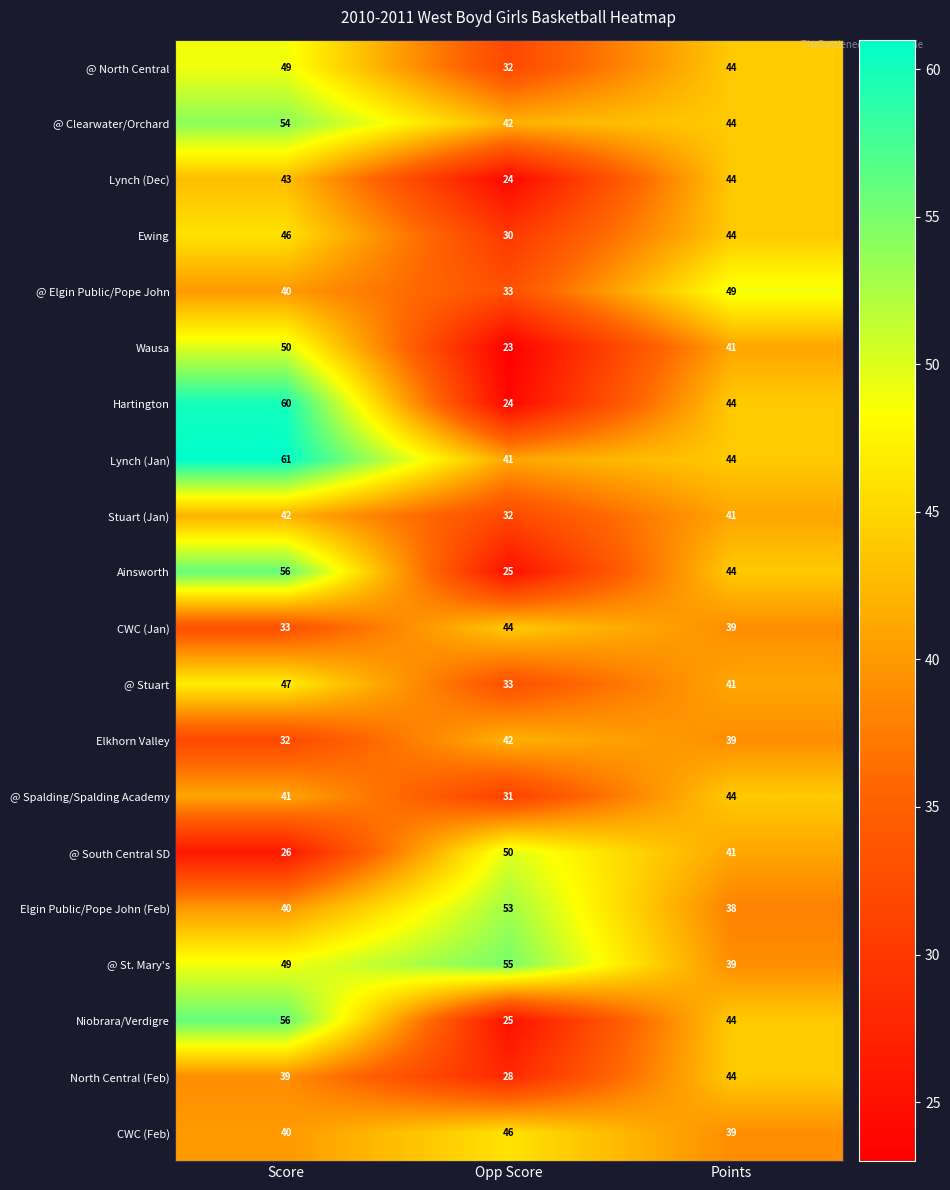

Which category has the highest value in the Elkhorn Valley series?

Opp Score